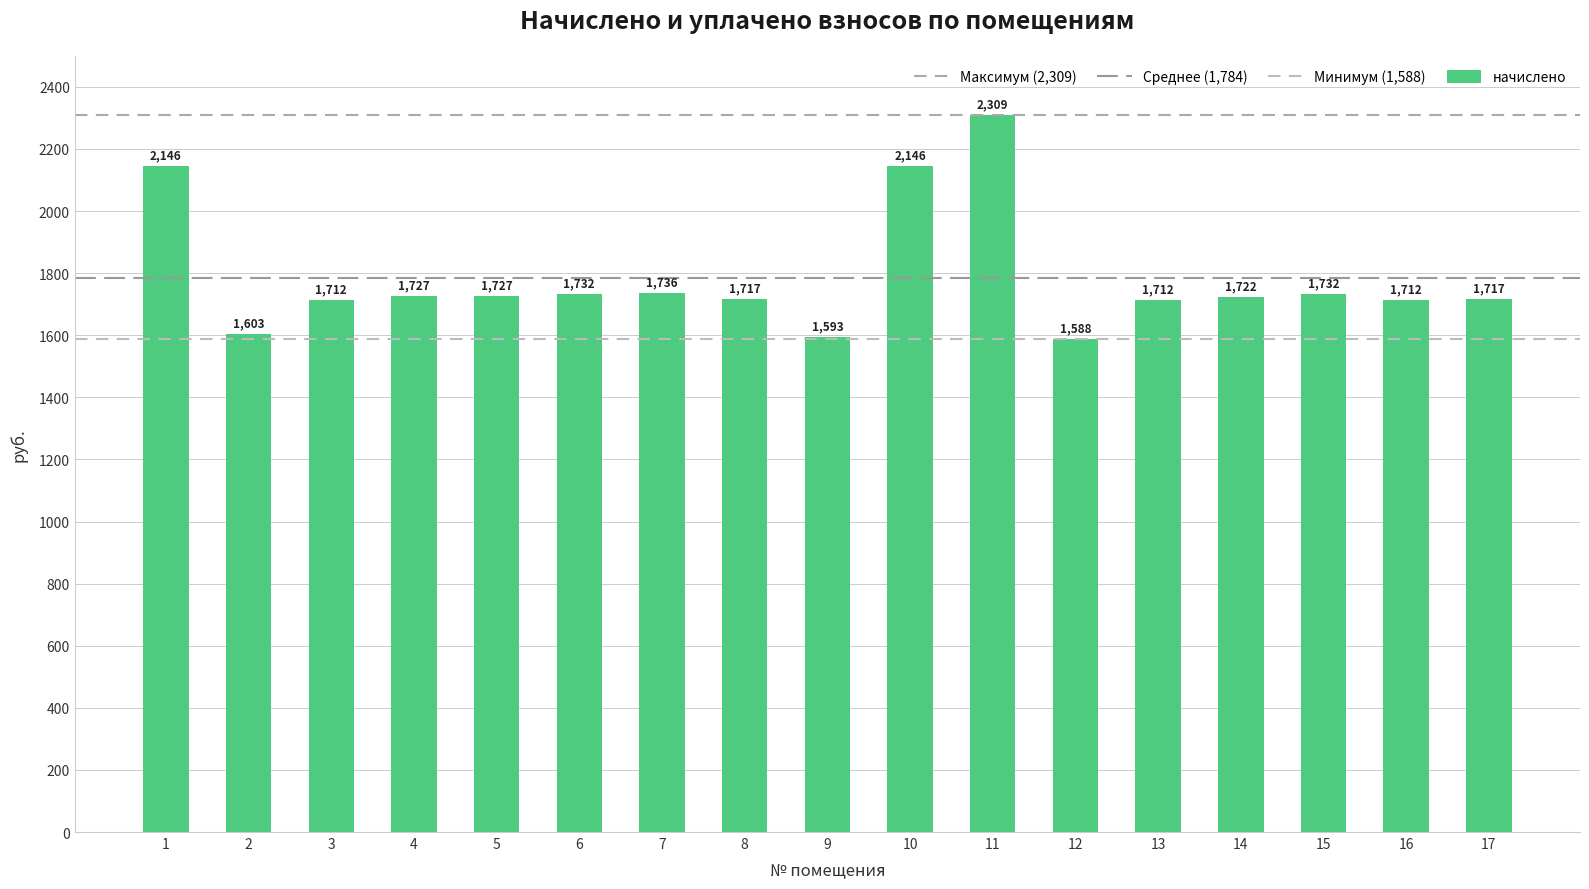

Count the number of values greater than 1721.

9